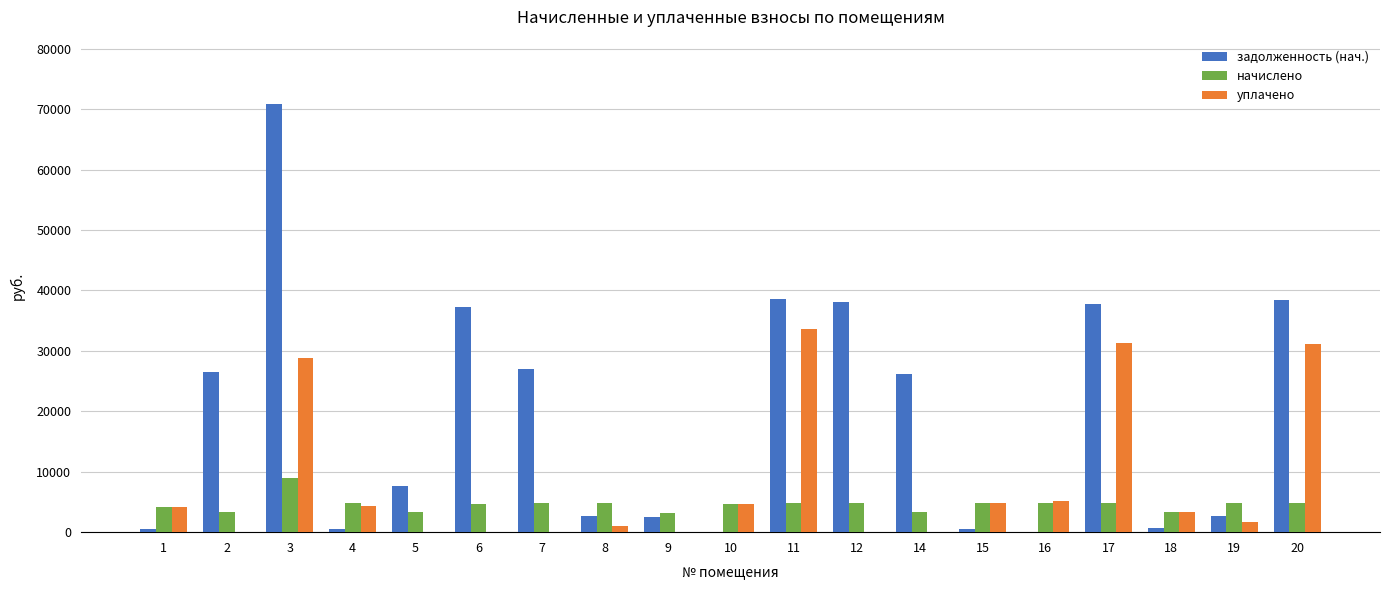

At which category is the sum across all series the highest?

3